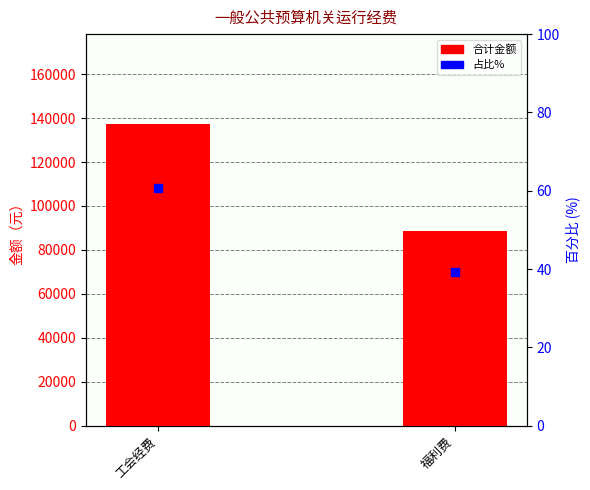

Which series reaches the minimum Y coordinate?

占比%